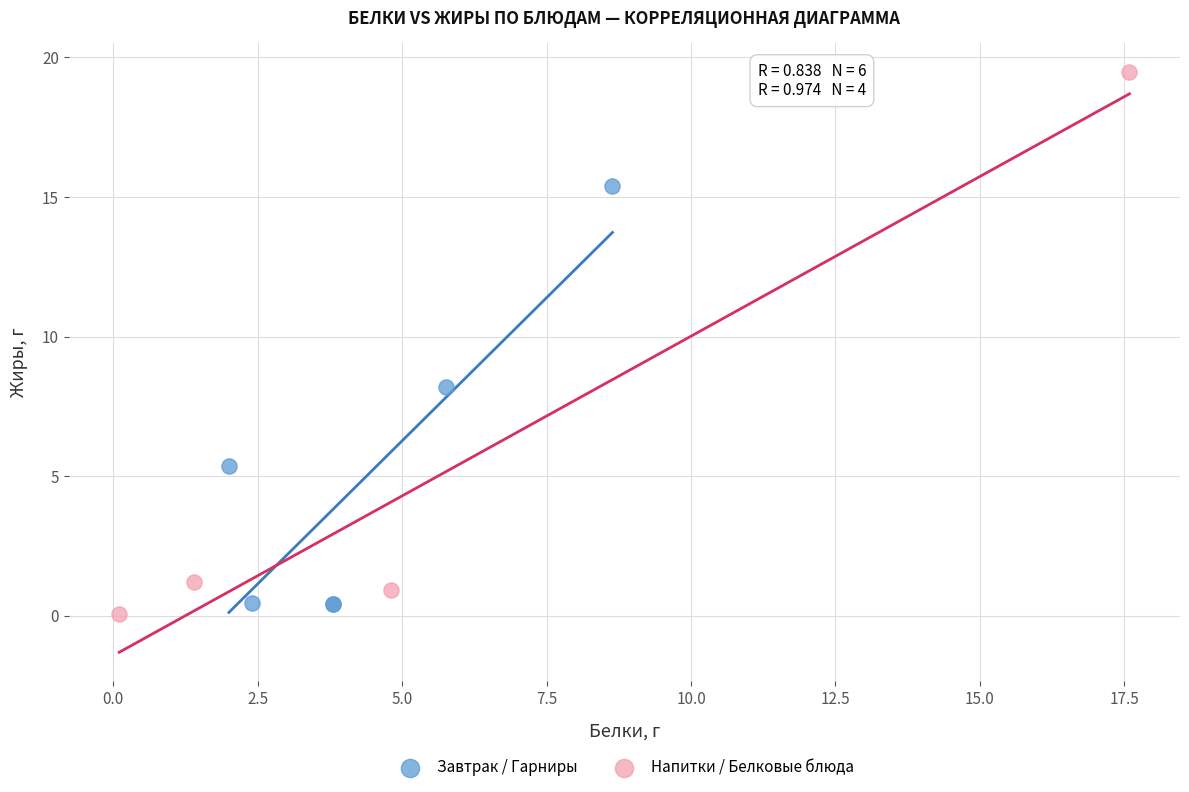

Which series has the largest Y range (max minus min)?

Напитки / Белковые блюда